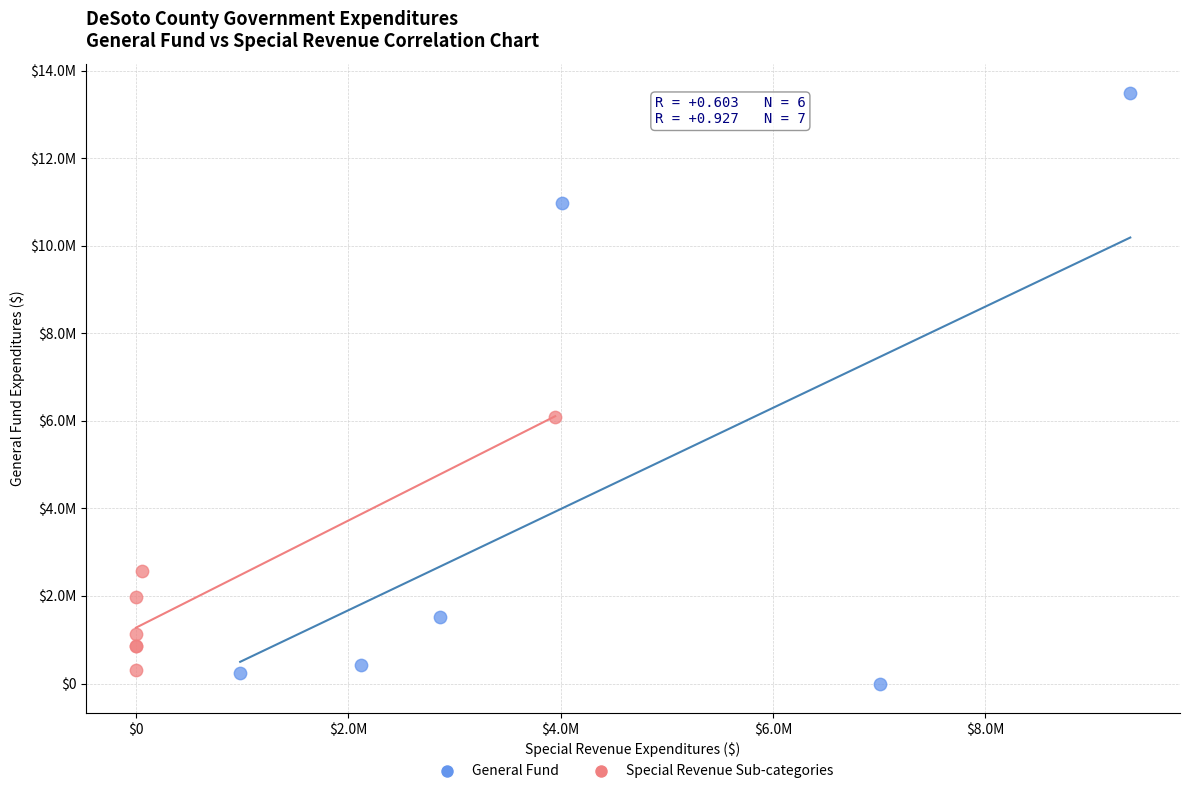

What are all the series names shown in the legend?

General Fund, Special Revenue Sub-categories